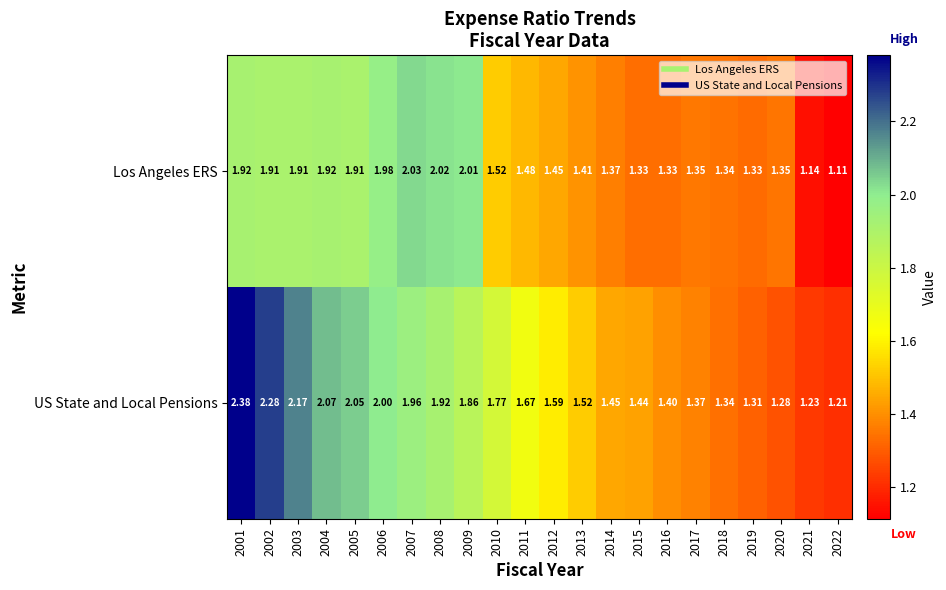

Which series has the widest spread of values?

US State and Local Pensions